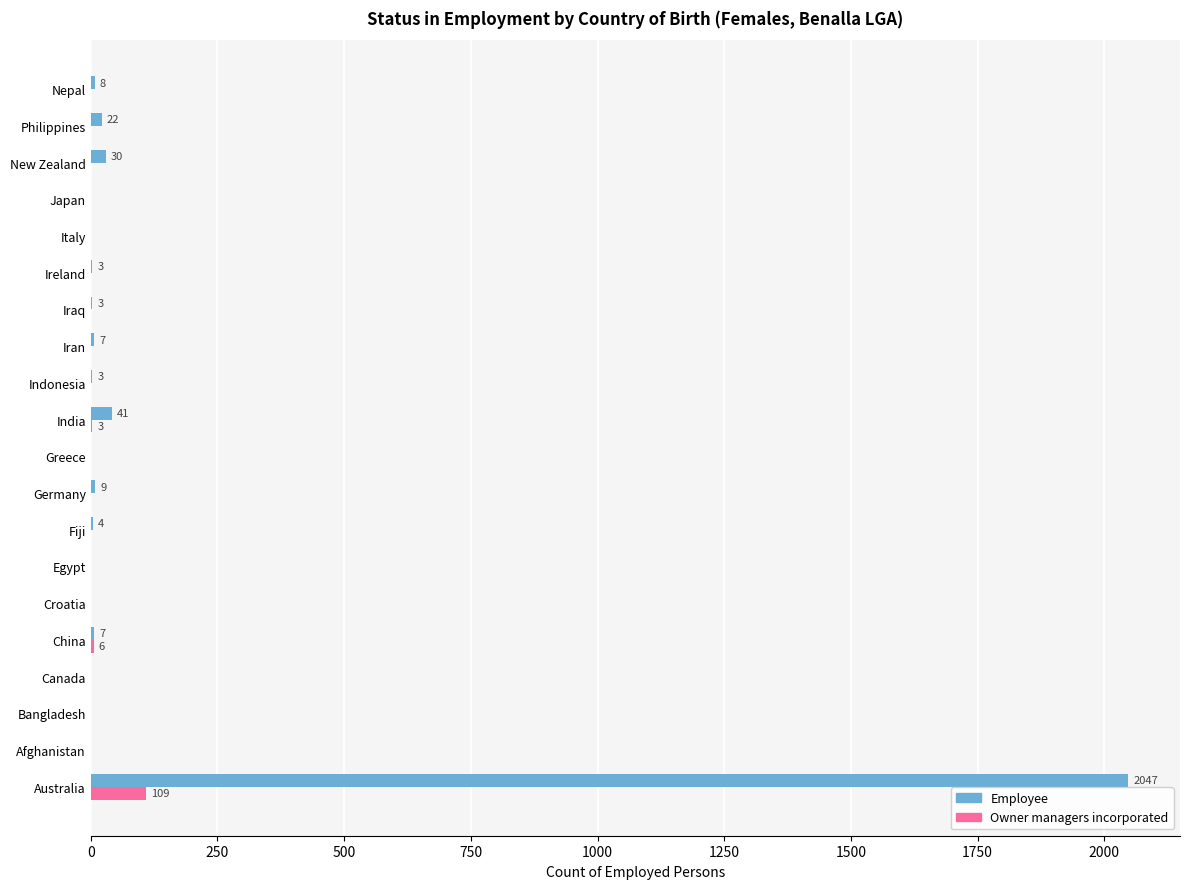

What is the sum of all Owner managers incorporated values?

118